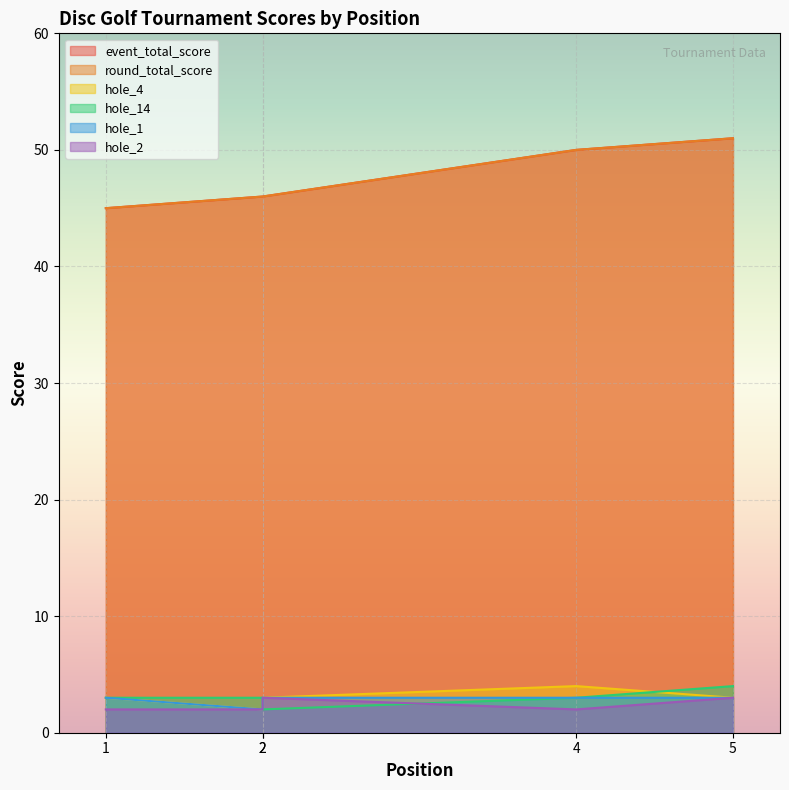

At which category does hole_4 reach its first local valley?

2